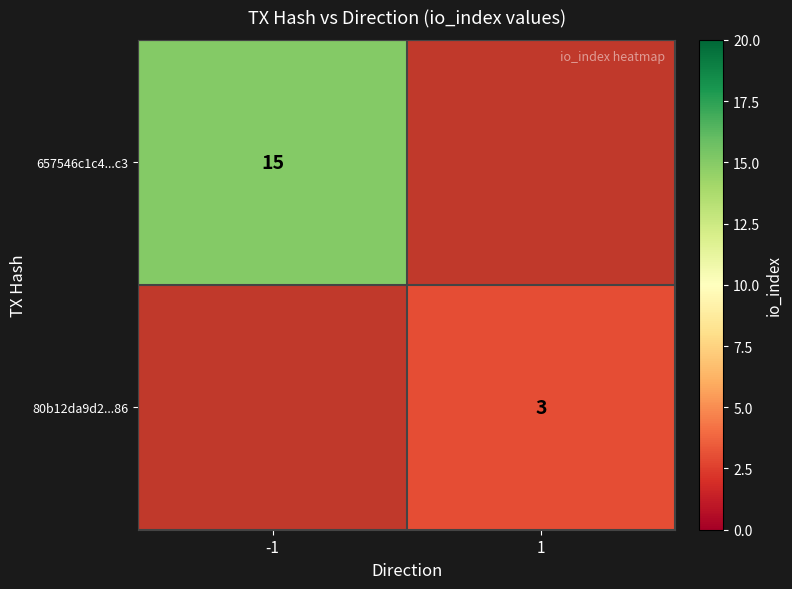

The value of 80b12da9d2...86 at 1 is 5. True or false?

False